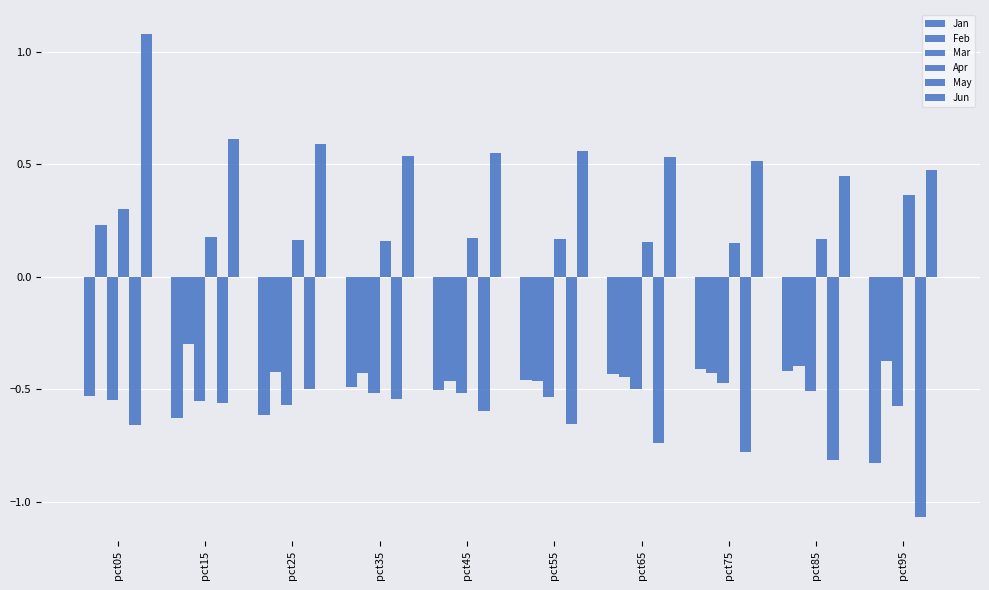

How many groups of bars are there?

10